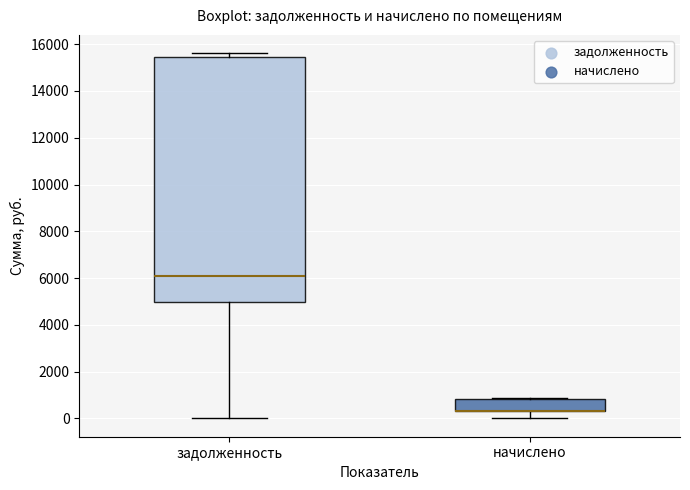

Which box is the tallest, from its lower edge to its upper edge?

задолженность